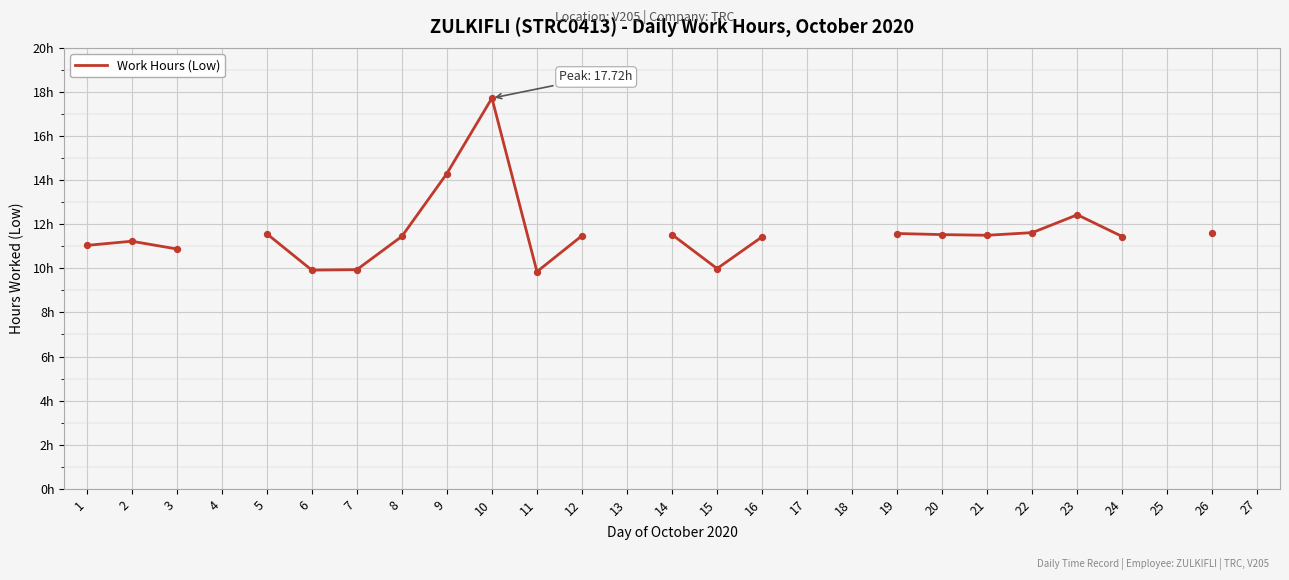

What is the change in value from 9 to 26?

-2.7